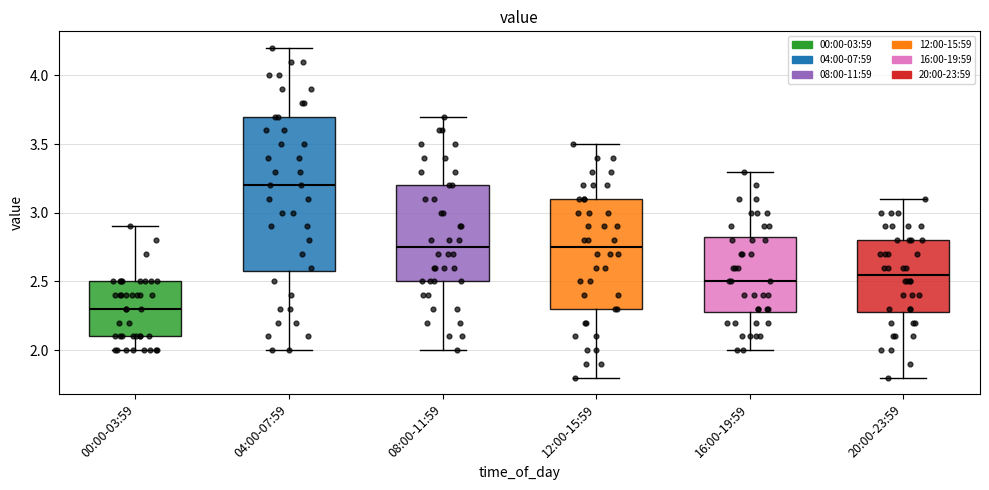

Reading left to right, read every box against the y-axis: the position of its median line, the range the box covers, and the ends of its whiskers. The values are not printed on the chart, so give them approximately, as read against the axis.

00:00-03:59: median 2.30, box 2.10 to 2.50, whiskers 2.00 to 2.90
04:00-07:59: median 3.20, box 2.60 to 3.70, whiskers 2.00 to 4.20
08:00-11:59: median 2.75, box 2.50 to 3.20, whiskers 2.00 to 3.70
12:00-15:59: median 2.75, box 2.30 to 3.10, whiskers 1.80 to 3.50
16:00-19:59: median 2.50, box 2.30 to 2.85, whiskers 2.00 to 3.30
20:00-23:59: median 2.55, box 2.30 to 2.80, whiskers 1.80 to 3.10